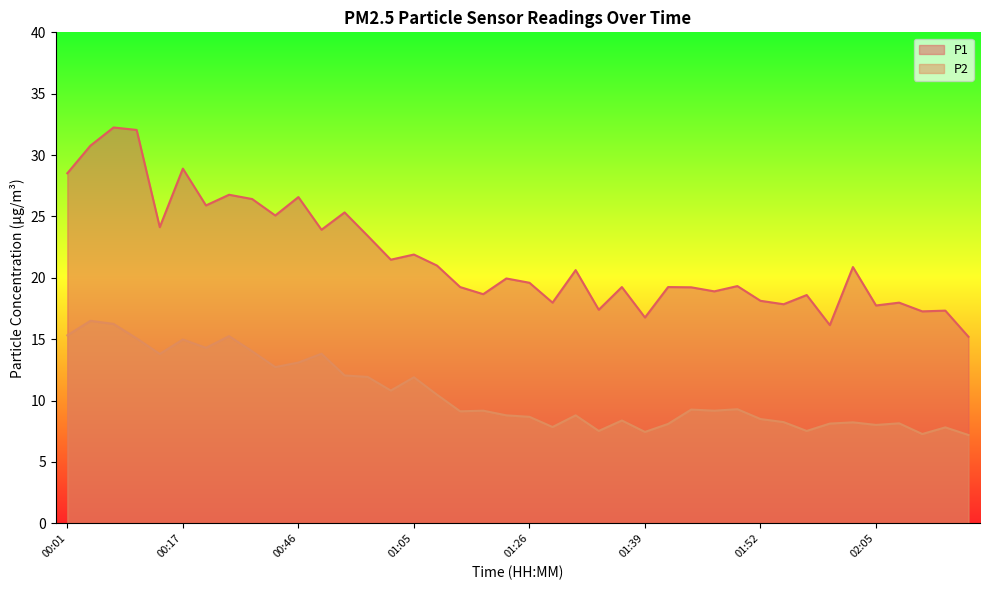

List the series in order of their peak value, lowest first.

P2, P1